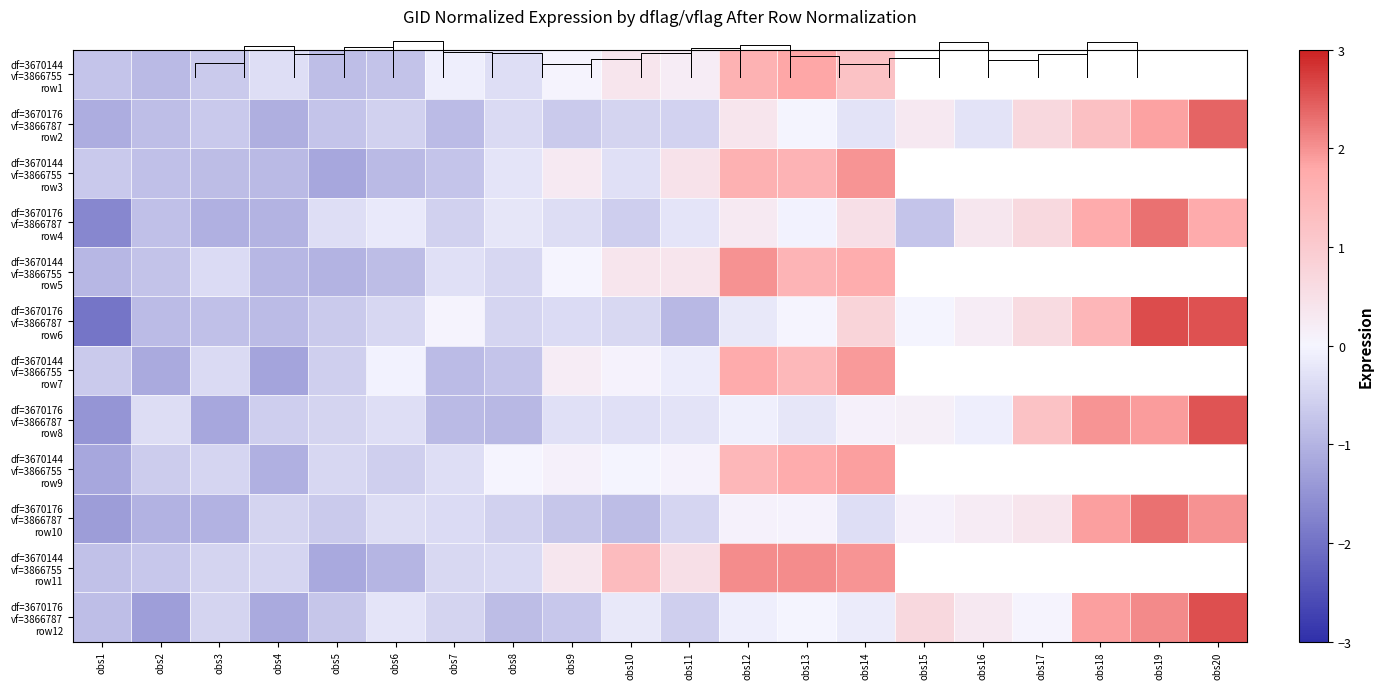

List the series in order of their peak value, highest first.

df=3670176 vf=3866787 row6, df=3670176 vf=3866787 row12, df=3670176 vf=3866787 row8, df=3670176 vf=3866787 row2, df=3670176 vf=3866787 row4, df=3670176 vf=3866787 row10, df=3670144 vf=3866755 row11, df=3670144 vf=3866755 row5, df=3670144 vf=3866755 row3, df=3670144 vf=3866755 row7, df=3670144 vf=3866755 row9, df=3670144 vf=3866755 row1